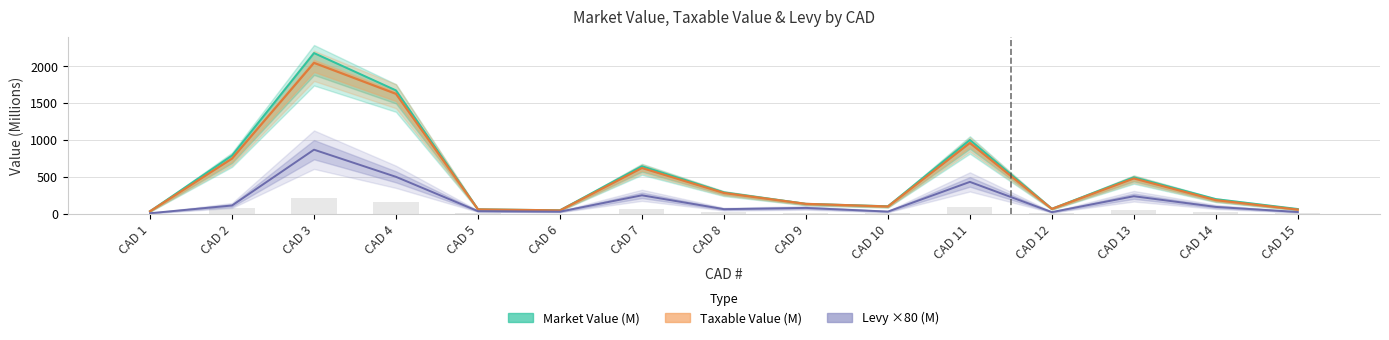

How many groups of bars are there?

15